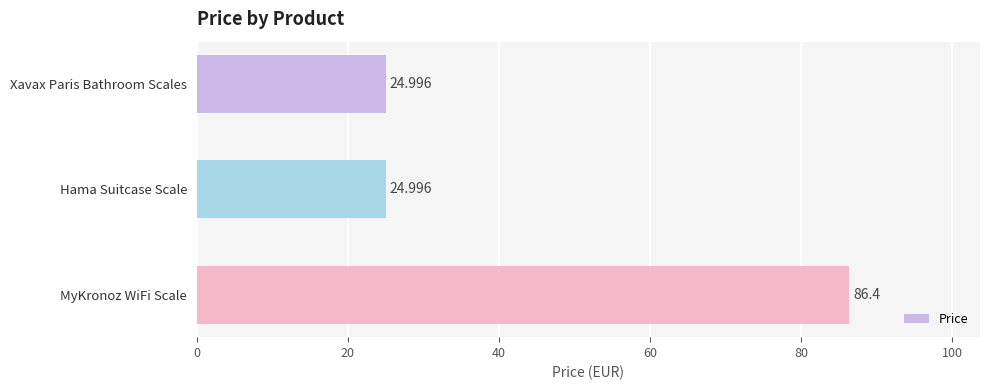

What is the sum of all values?

136.4